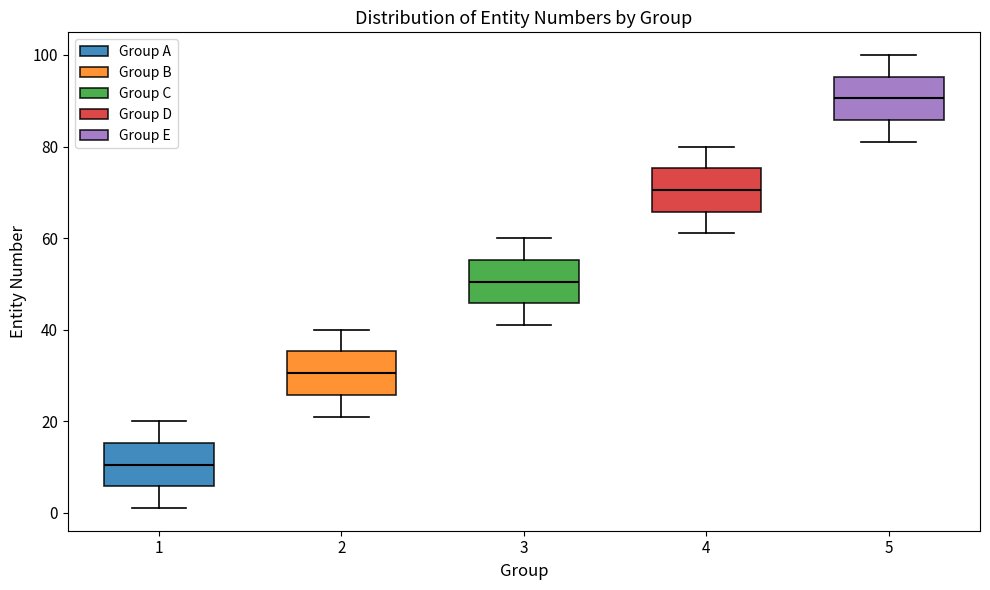

Where does the median line of the box at x = 5 sit on the y-axis? The values are not printed on the chart, so give them approximately, as read against the axis.

90